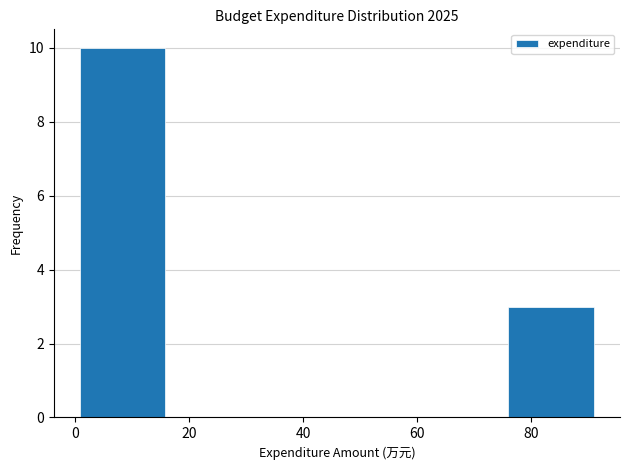

Reading left to right, transcribe this chart: for each bar, give the range it covers on the x-axis and its height. Neither the bar edges nor the heights are printed on the chart, so give them approximately, as read against the axes.

0 to 16: 10
16 to 30: 0
30 to 46: 0
46 to 60: 0
60 to 76: 0
76 to 92: 3